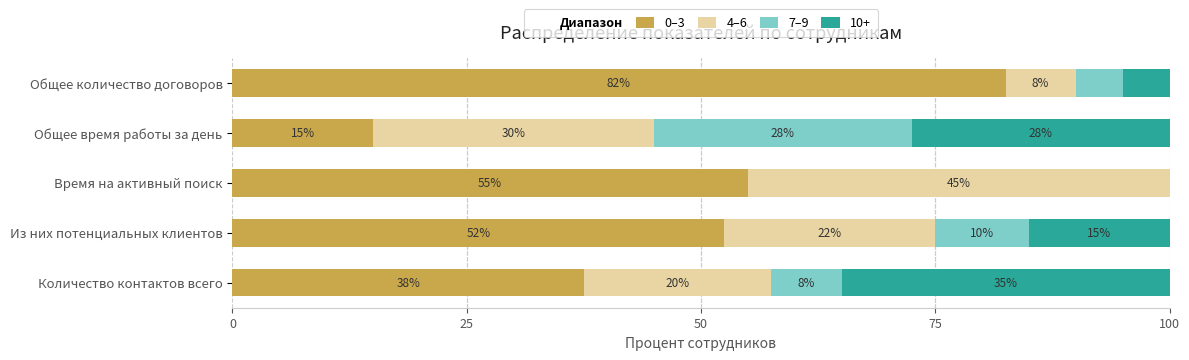

The 0–3 series shows 18.2 at Количество контактов всего. True or false?

False